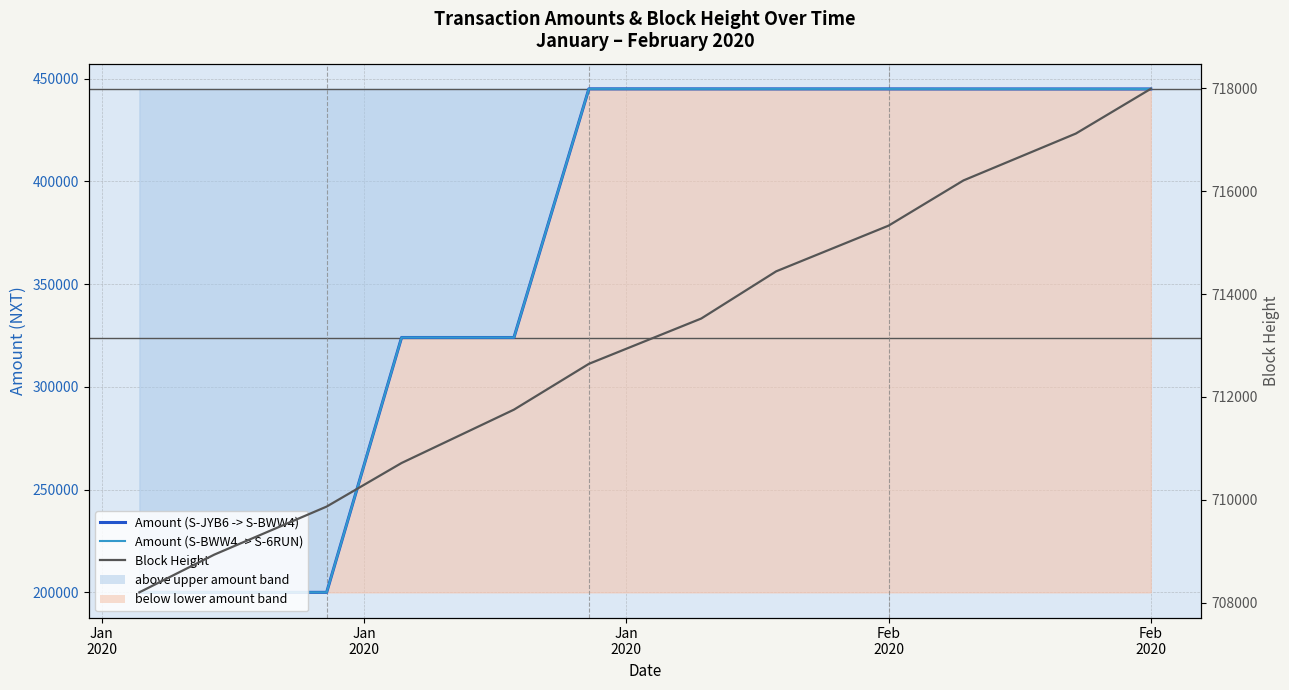

True or false: Amount (S-JYB6 -> S-BWW4) and Amount (S-BWW4 -> S-6RUN) cross at least once.

False